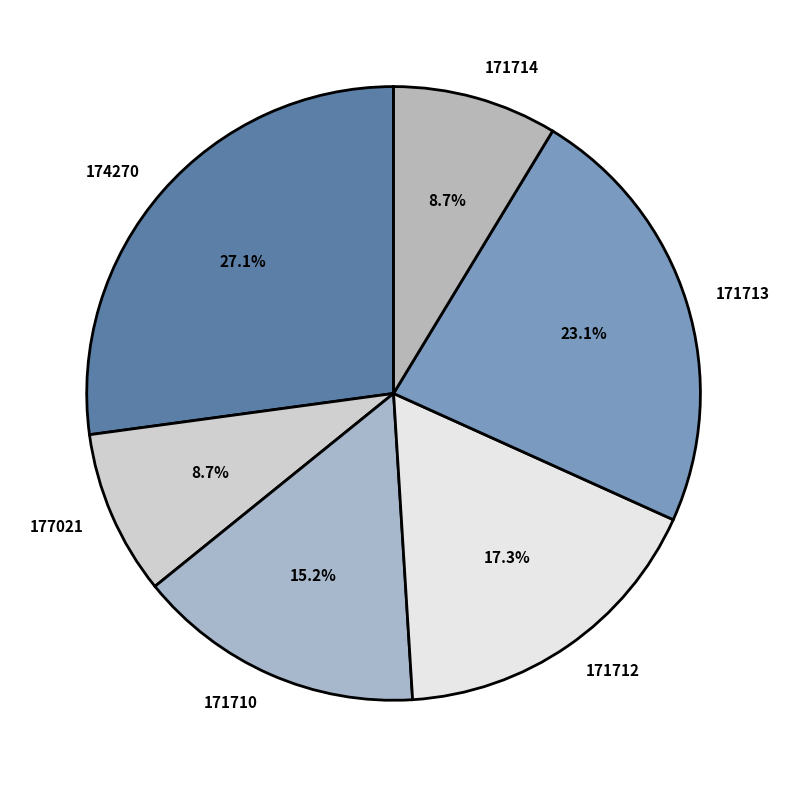

True or false: 171710 accounts for 15% of the total.

True